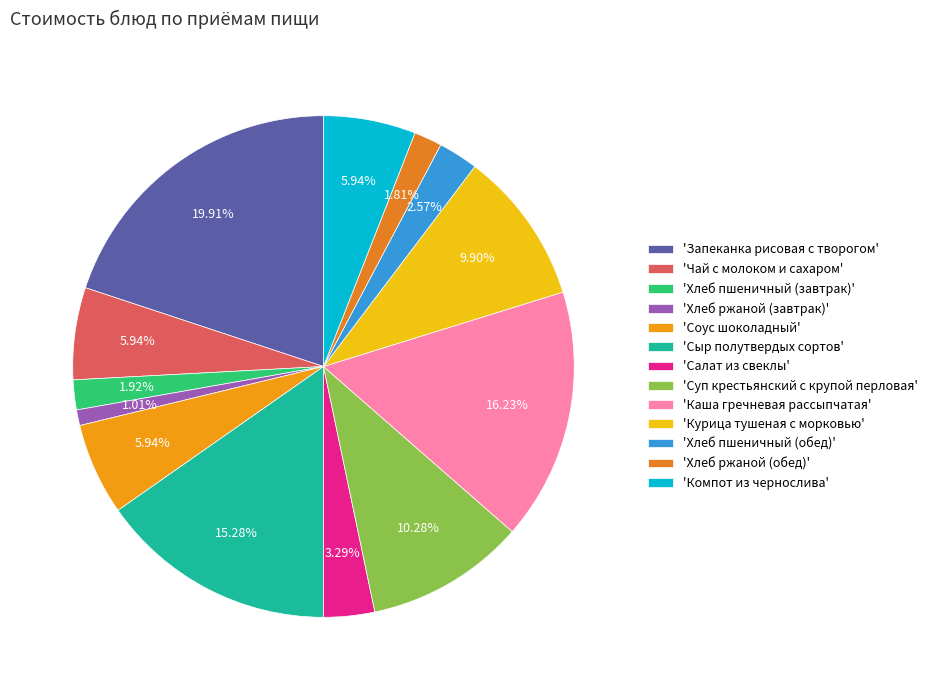

Which category has the smallest portion of the pie?

'Хлеб ржаной (завтрак)'